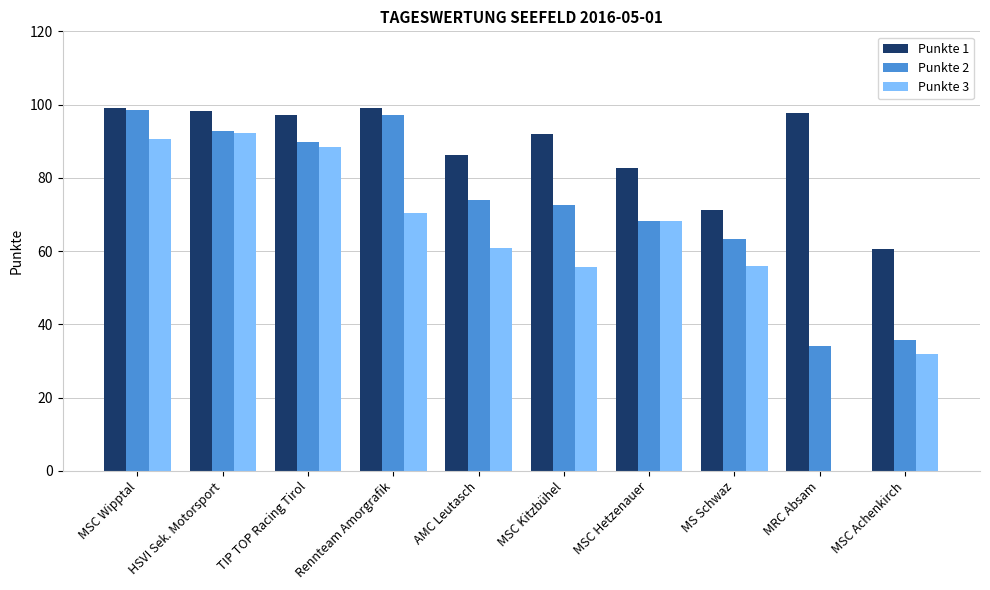

What is the sum of all Punkte 3 values?

614.4